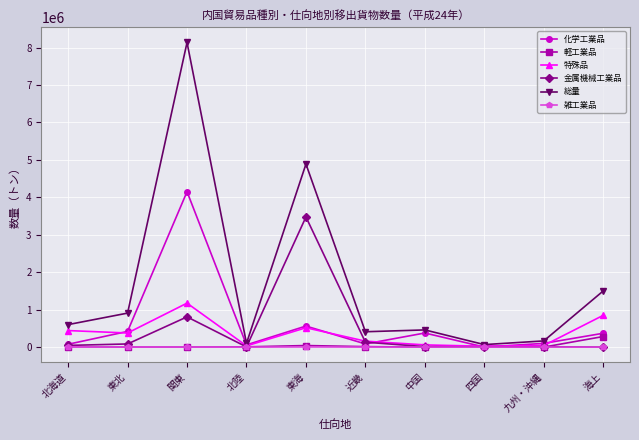

Which series has the largest range (max minus min)?

総量